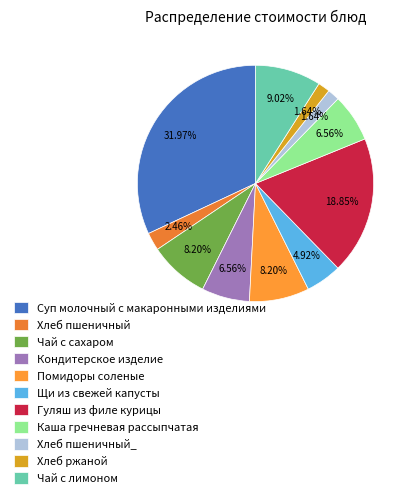

What is the total percentage of Хлеб пшеничный and Хлеб ржаной?

4.1%